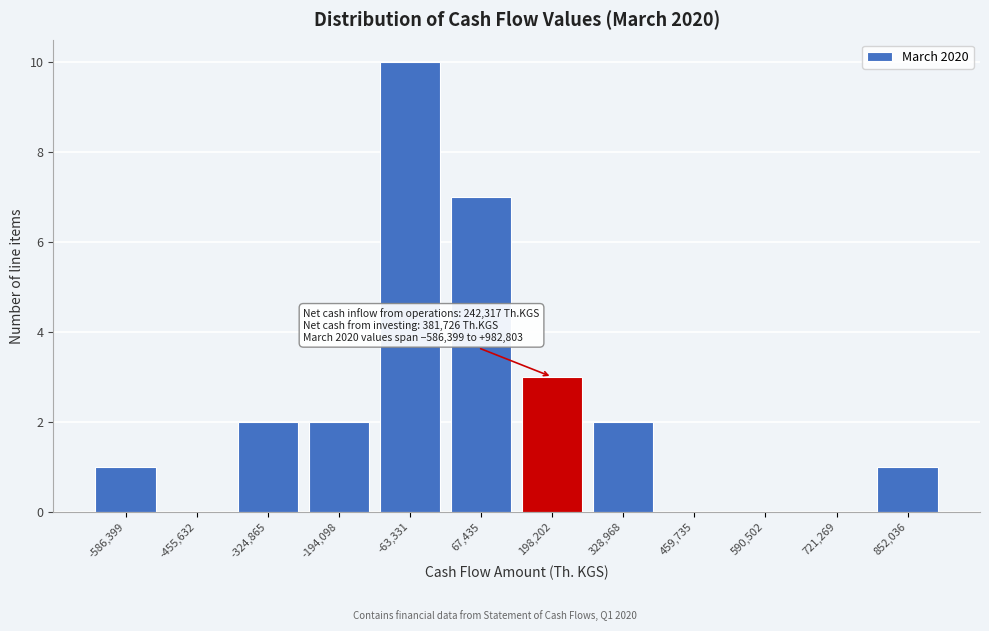

Reading left to right, transcribe all the data shown in this chart.

-586,399=1	-455,632=0	-324,865=2	-194,098=2	-63,331=10	67,435=7	198,202=3	328,968=2	459,735=0	590,502=0	721,269=0	852,036=1